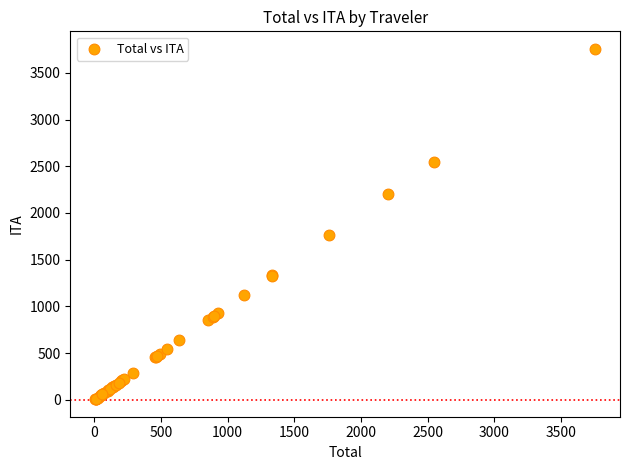

What Y value in the scatter plot is closest to 1881?

1760.0